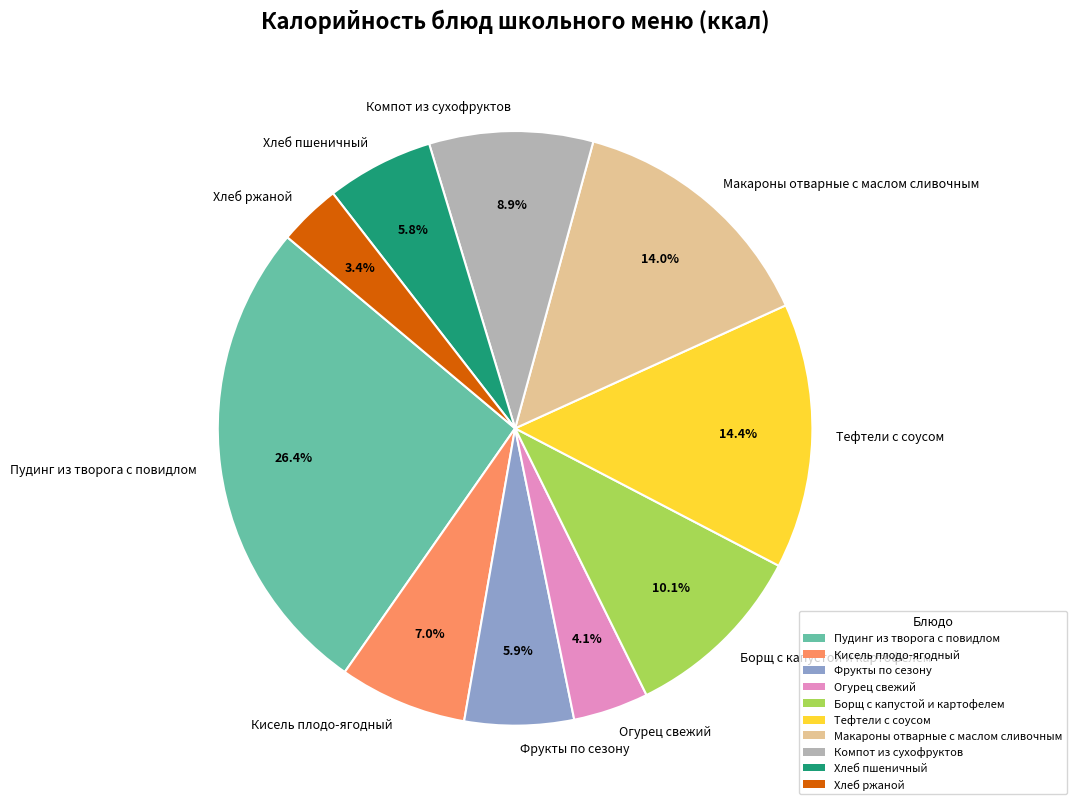

What percentage is the Тефтели с соусом slice, to the nearest percent?

14%